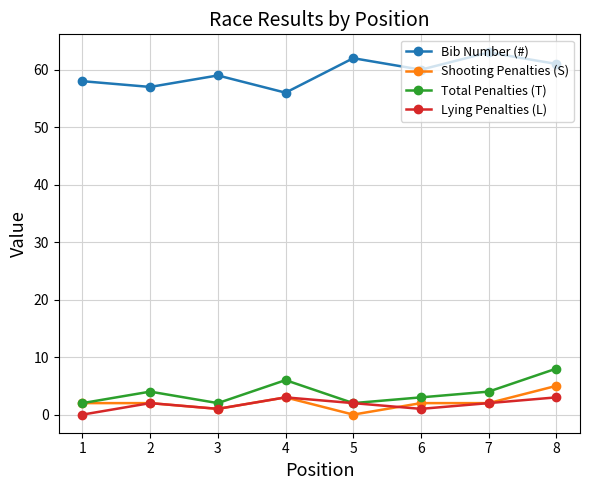

What are all the series names shown in the legend?

Bib Number (#), Shooting Penalties (S), Total Penalties (T), Lying Penalties (L)